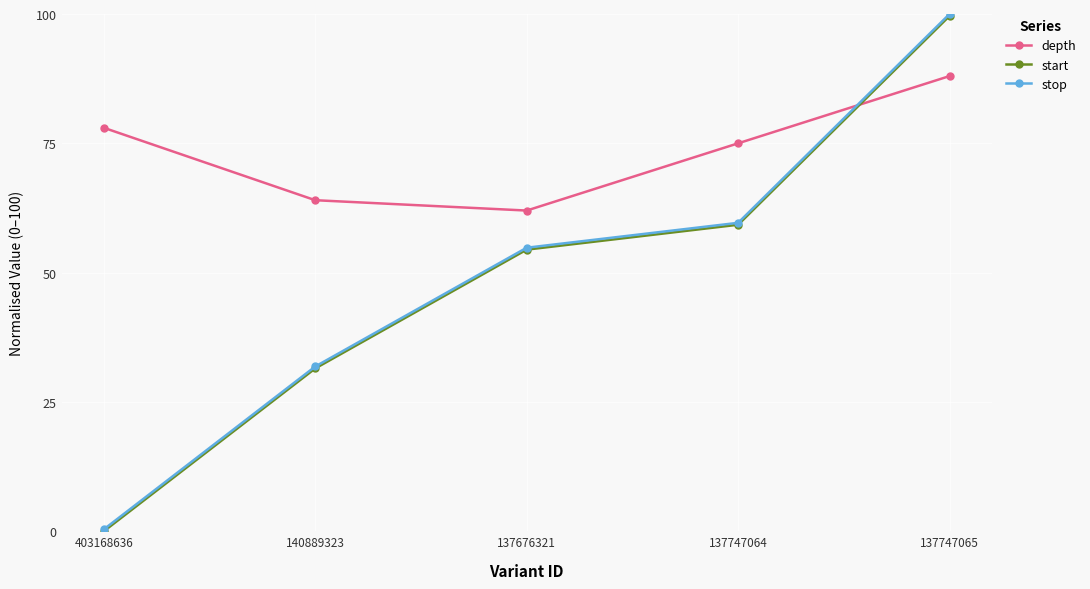

How many lines are shown in the chart?

3